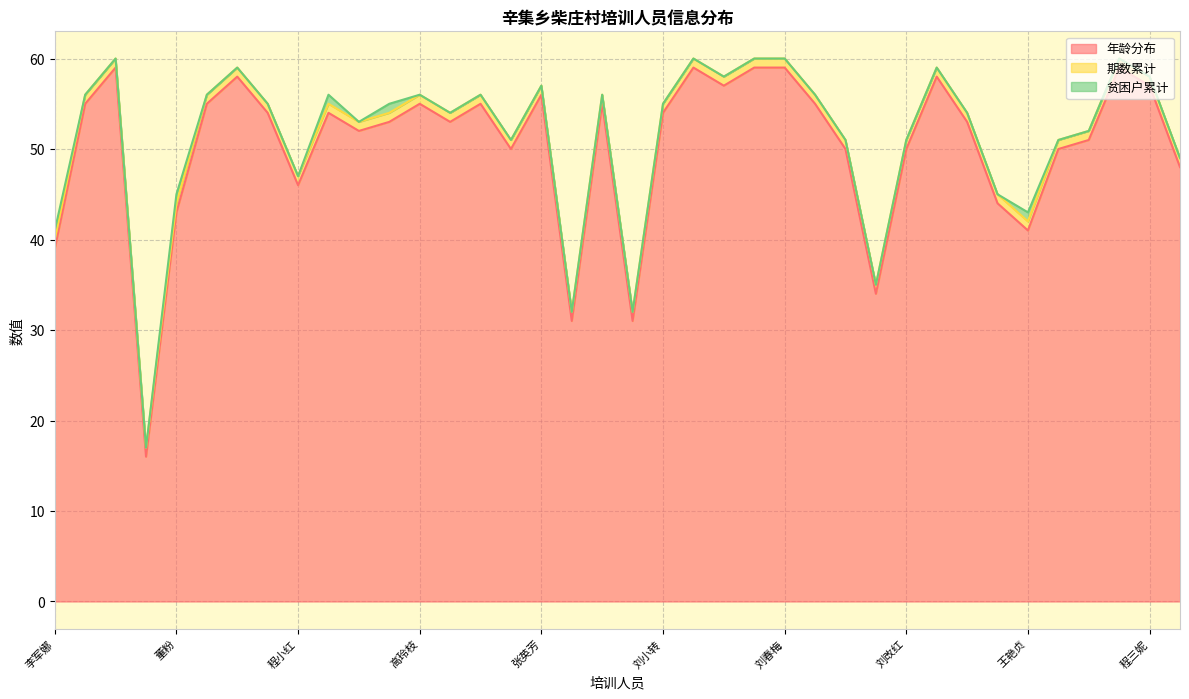

At which label does 年龄分布 first exceed 54?

刘倍香